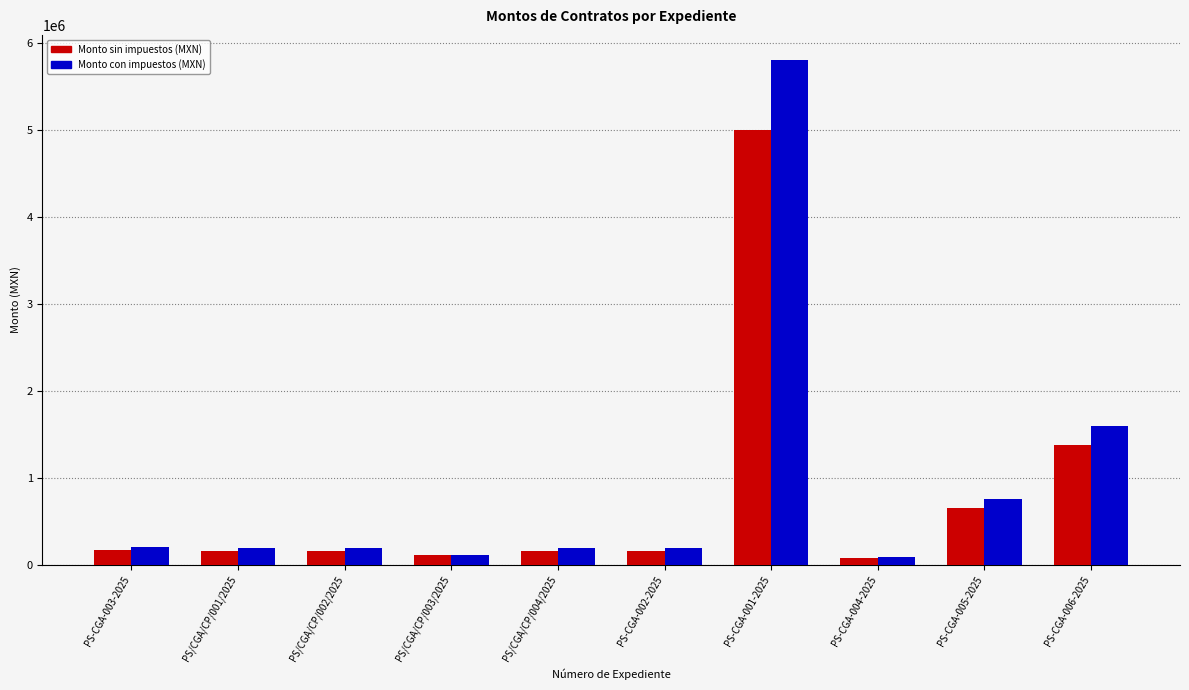

Which series has the largest total across all categories?

Monto con impuestos (MXN)